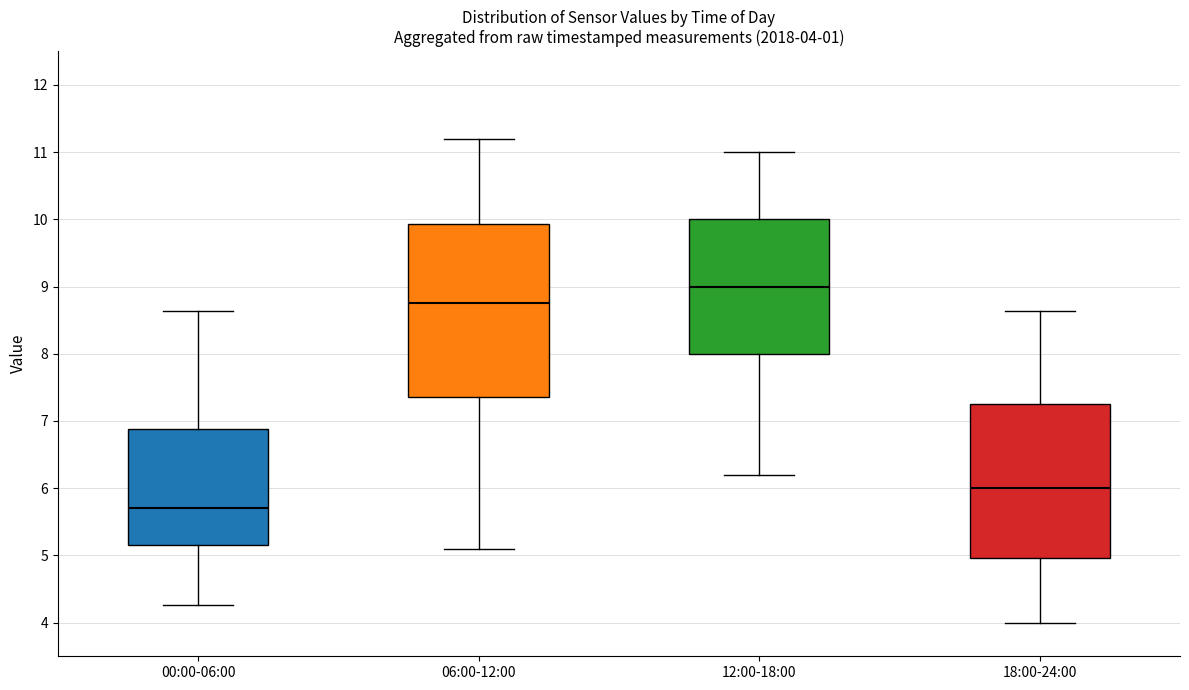

Which box is the tallest, from its lower edge to its upper edge?

06:00-12:00